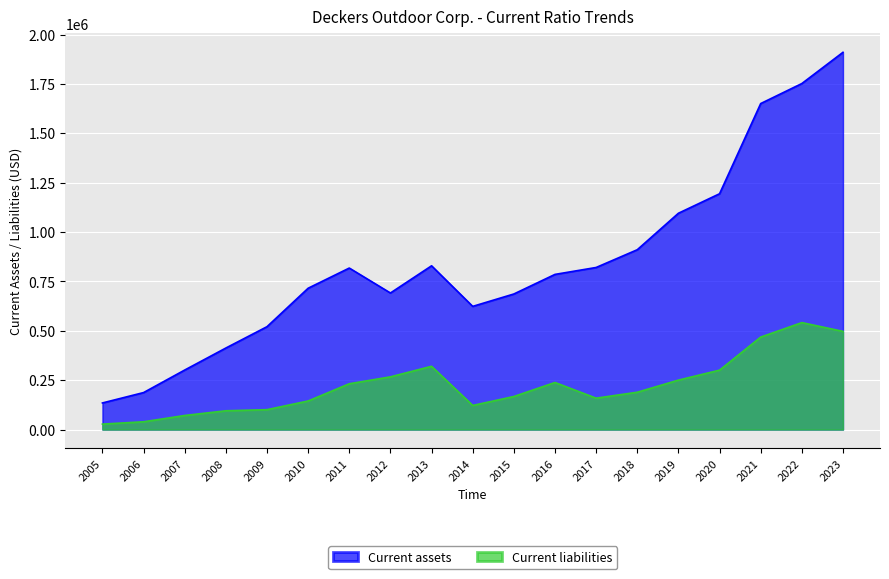

True or false: Current assets and Current liabilities intersect in this chart.

False